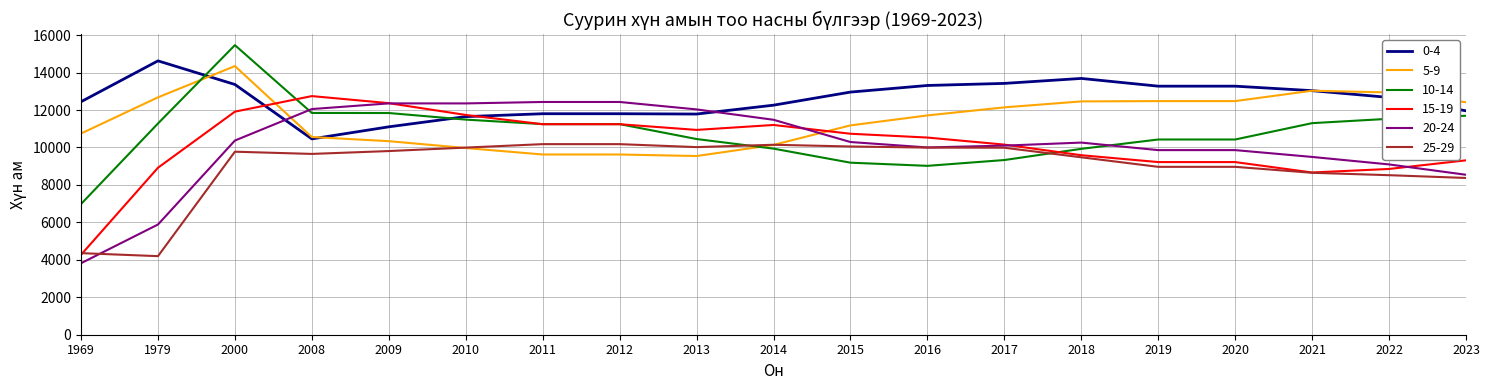

How many series are shown in this chart?

6